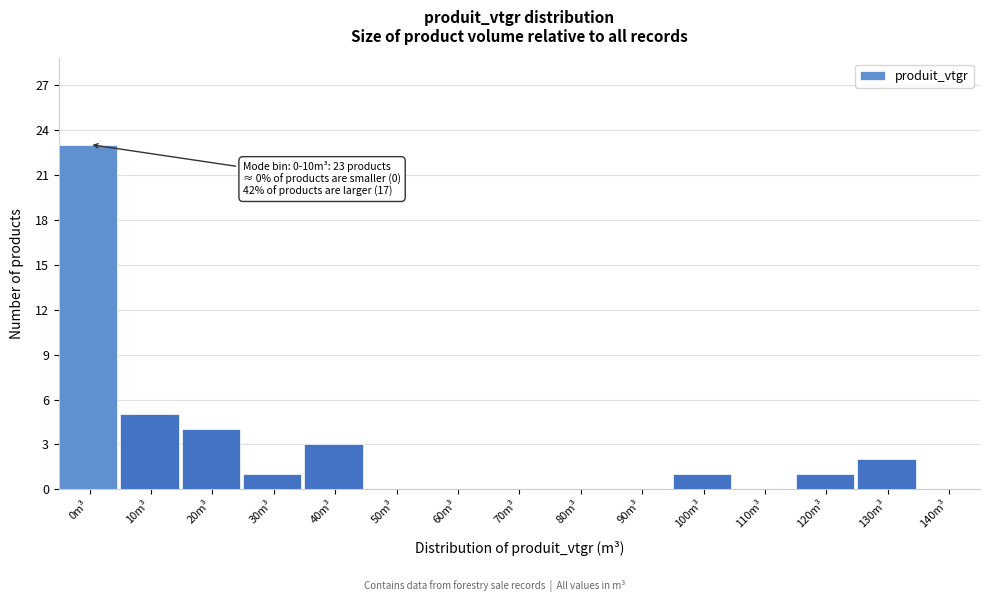

Reading left to right, what are all the values shown in this chart?

0m³=23	10m³=5	20m³=4	30m³=1	40m³=3	50m³=0	60m³=0	70m³=0	80m³=0	90m³=0	100m³=1	110m³=0	120m³=1	130m³=2	140m³=0